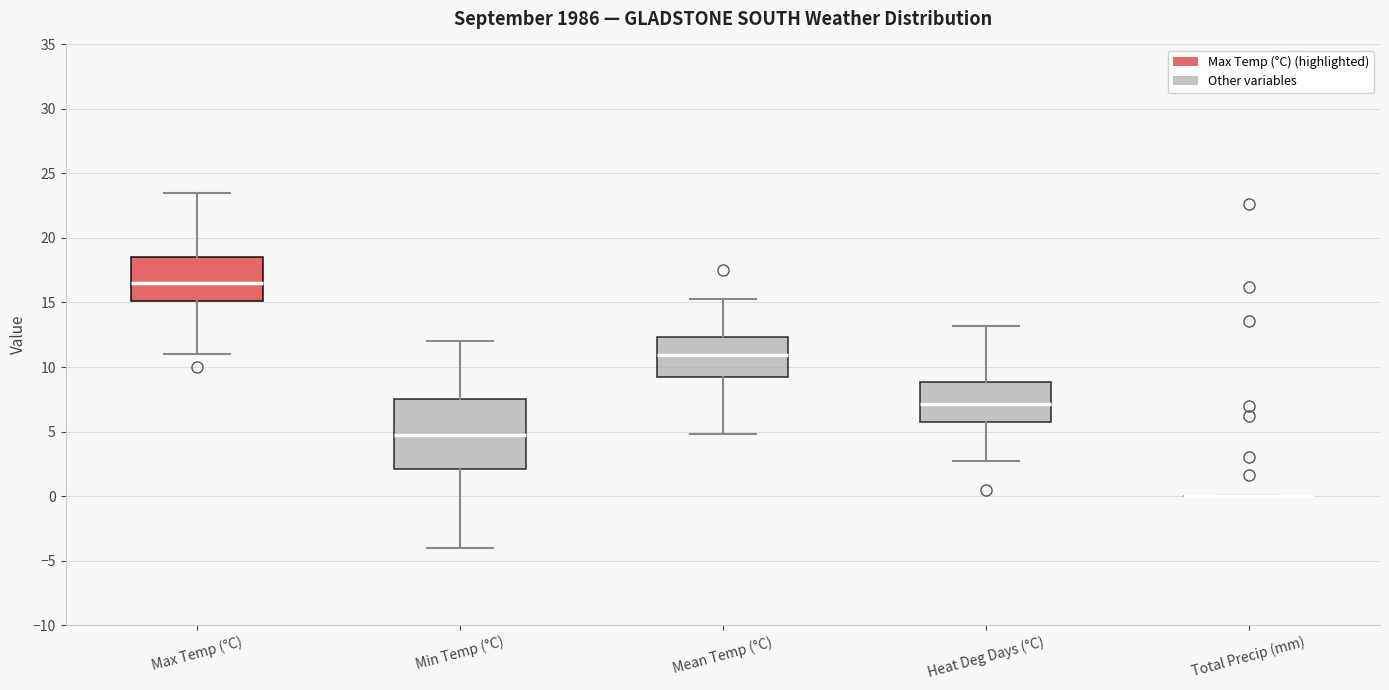

Reading left to right, transcribe this box plot: for each box, give where its median line is, the range the box spans, and where its two whiskers end, as read against the y-axis. The values are not printed on the chart, so give them approximately, as read against the axis.

Max Temp (°C): median 16.5, box 15.0 to 18.5, whiskers 11.0 to 23.5
Min Temp (°C): median 5.0, box 2.0 to 7.5, whiskers -4.0 to 12.0
Mean Temp (°C): median 11.0, box 9.0 to 12.5, whiskers 5.0 to 15.5
Heat Deg Days (°C): median 7.0, box 5.5 to 9.0, whiskers 2.5 to 13.0
Total Precip (mm): box collapsed to a line at 0.0, whiskers 0.0 to 0.0